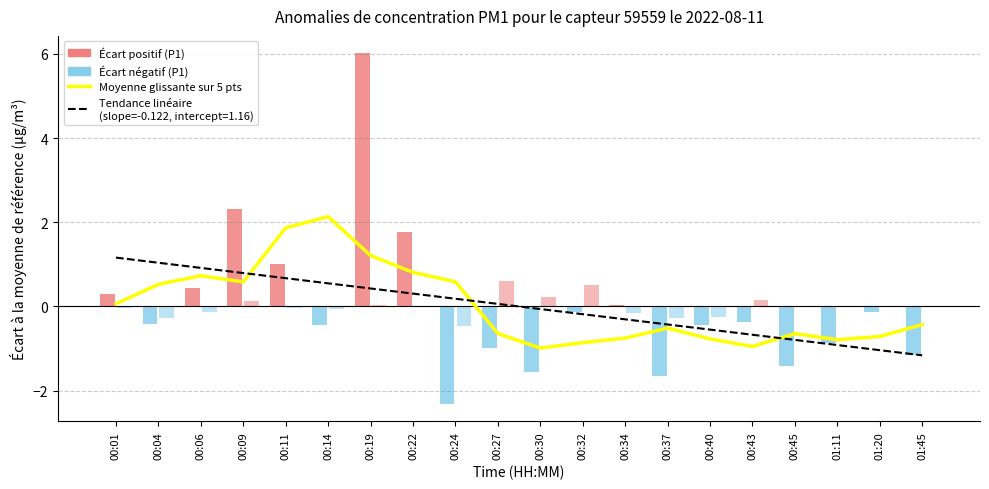

What is the ratio of the value at 00:19 to the value at 00:11?

0.6